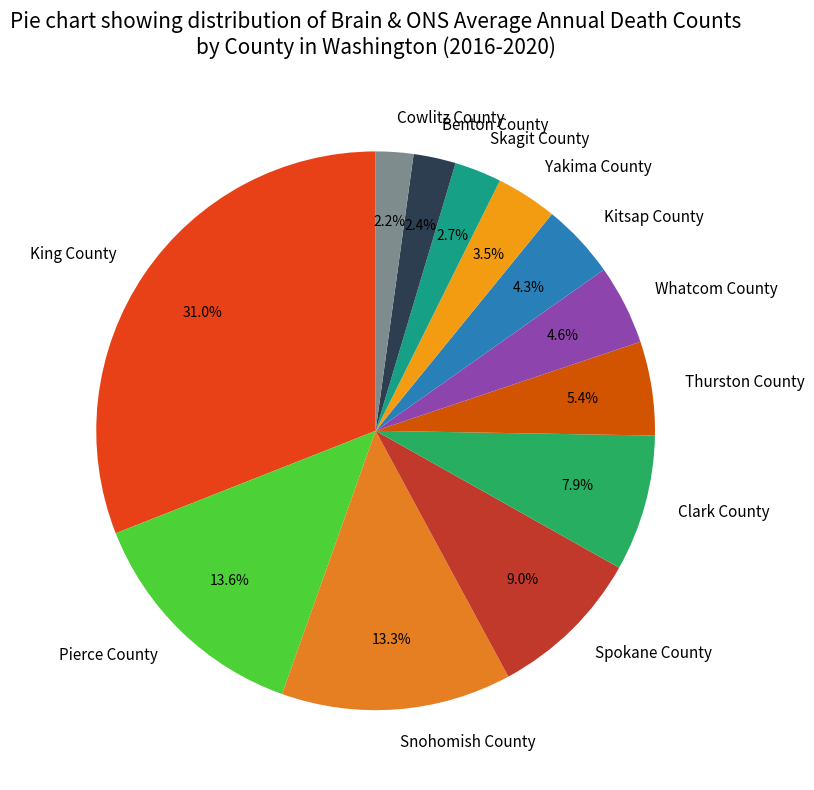

To the nearest percent, what is the combined percentage of Yakima County and Thurston County?

9%